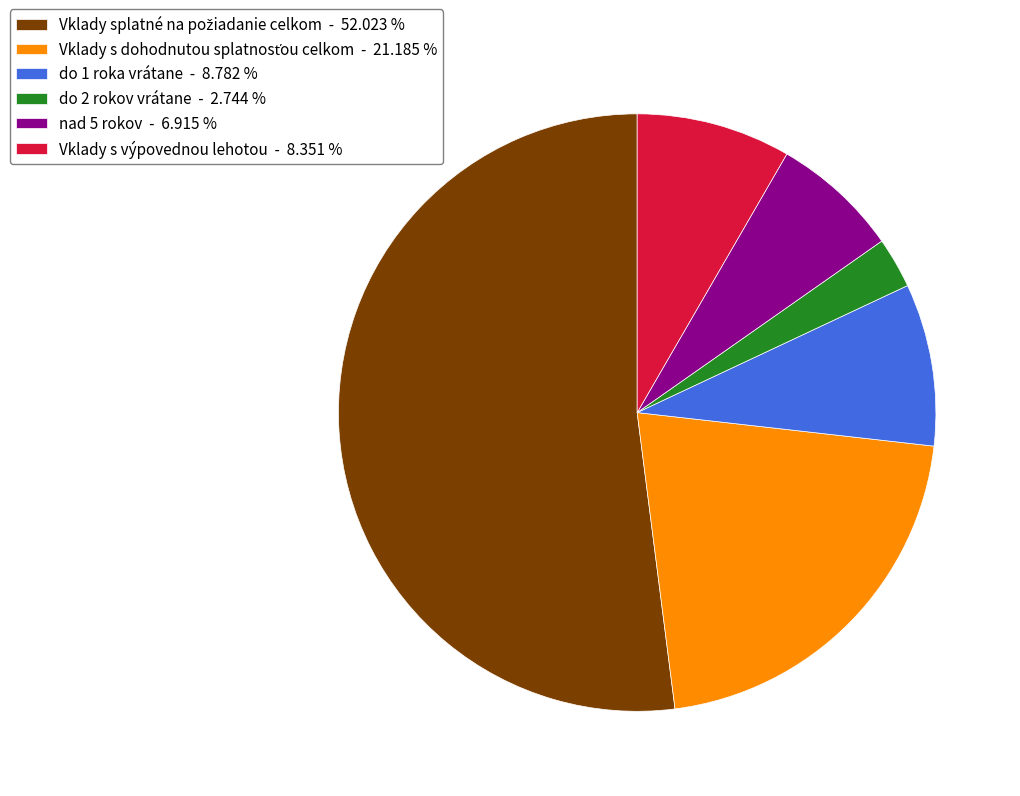

Is do 1 roka vrátane - 8.782 % the majority of the pie?

No